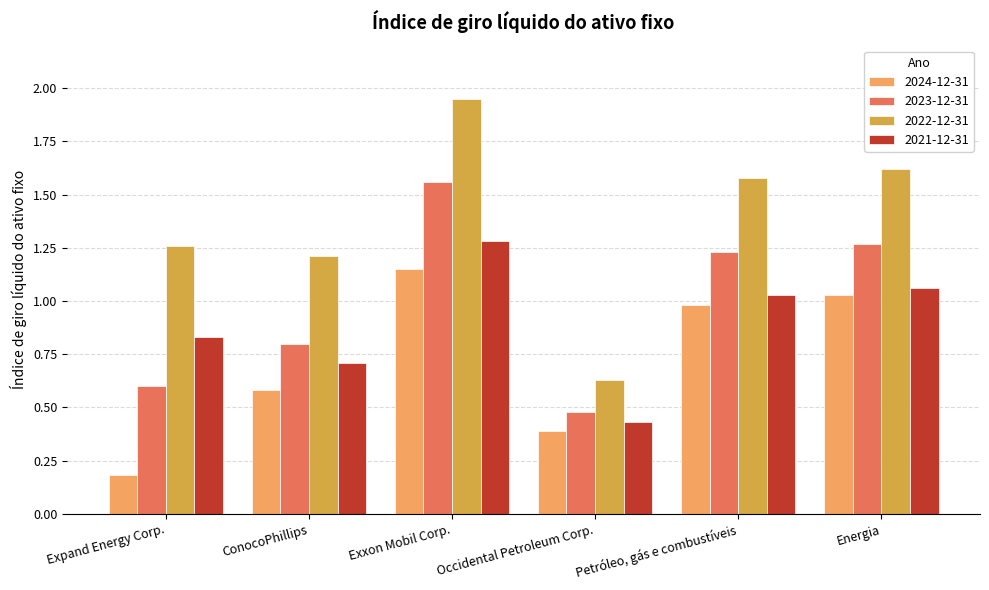

Which category has the lowest value across all series?

Expand Energy Corp.